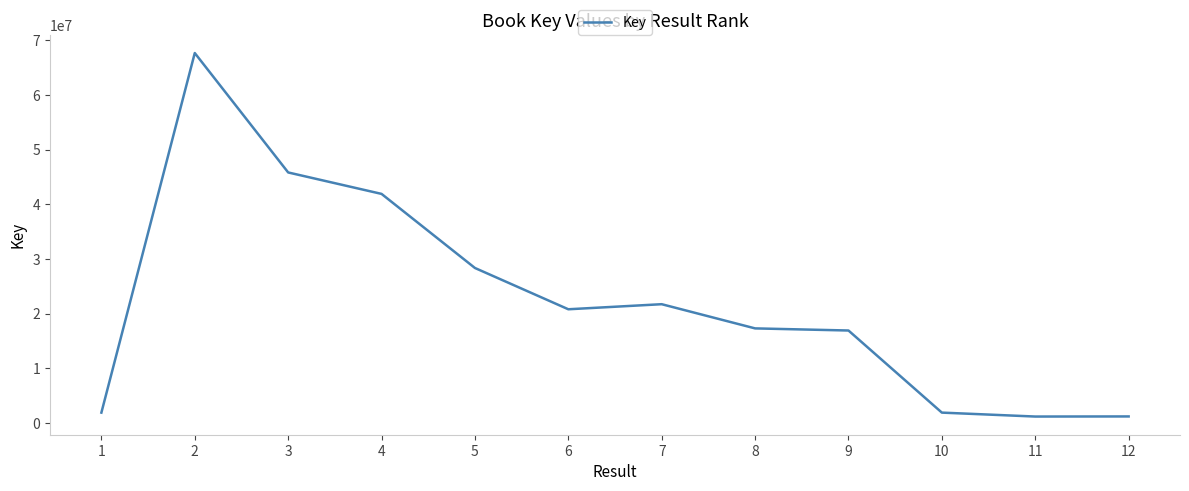

What is the difference between the second highest and minimum values?

44631338